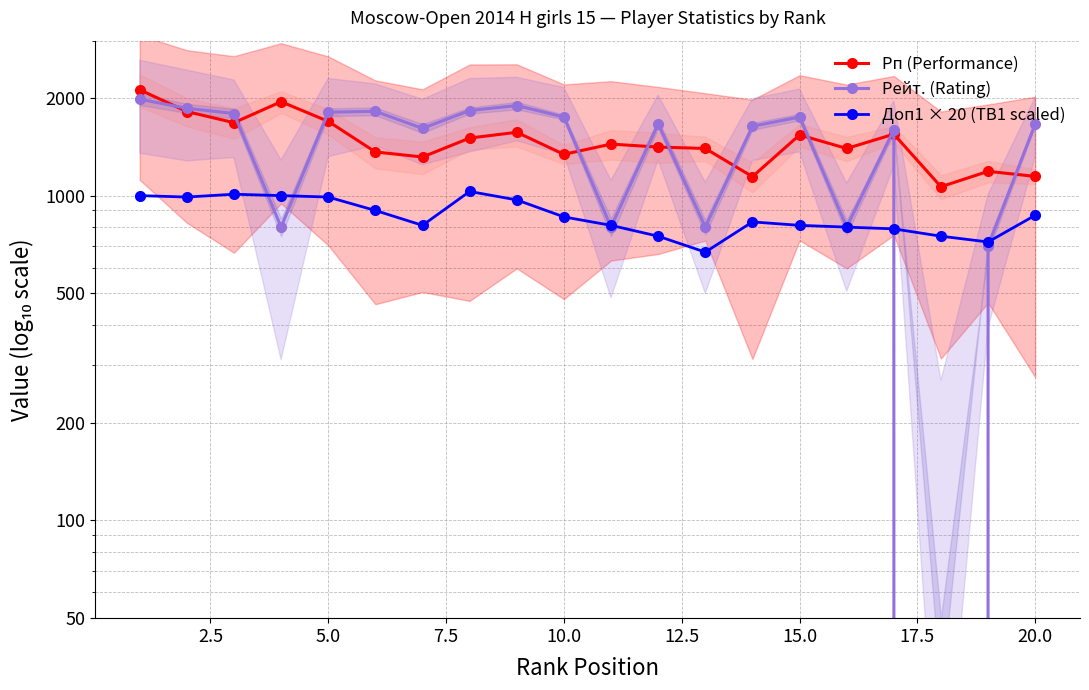

True or false: Рп (Performance) and Доп1 × 20 (TB1 scaled) intersect in this chart.

False